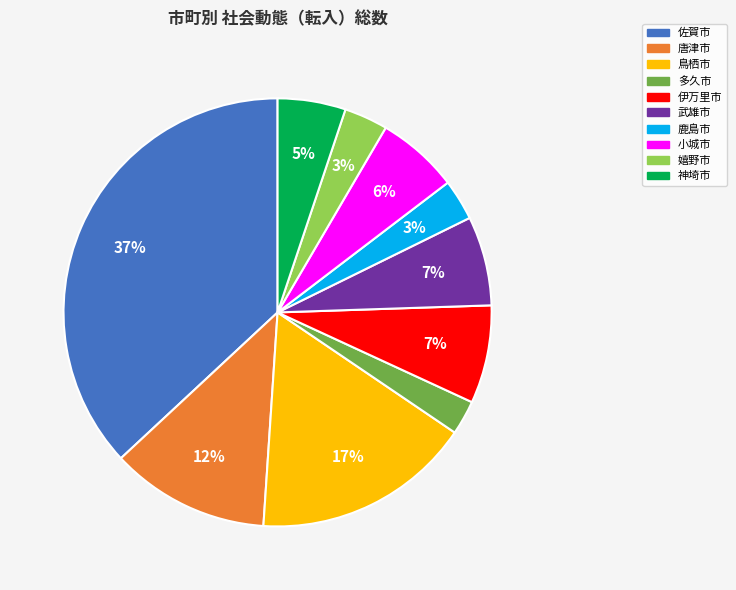

What is the ratio of the value at 嬉野市 to the value at 伊万里市?

0.4